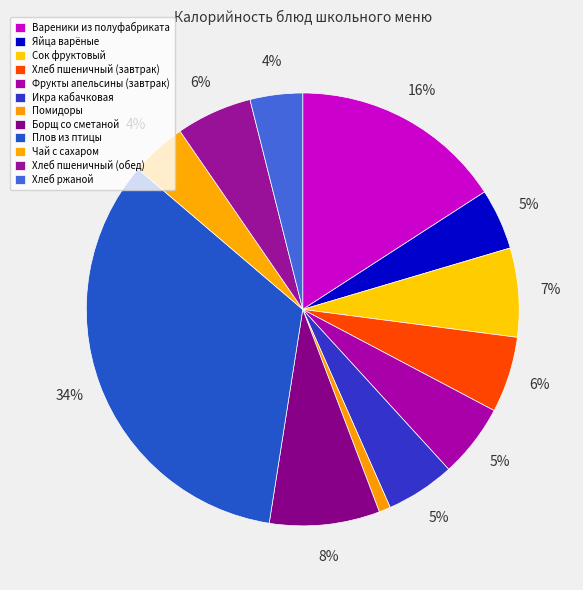

Count the number of slices in the pie.

12